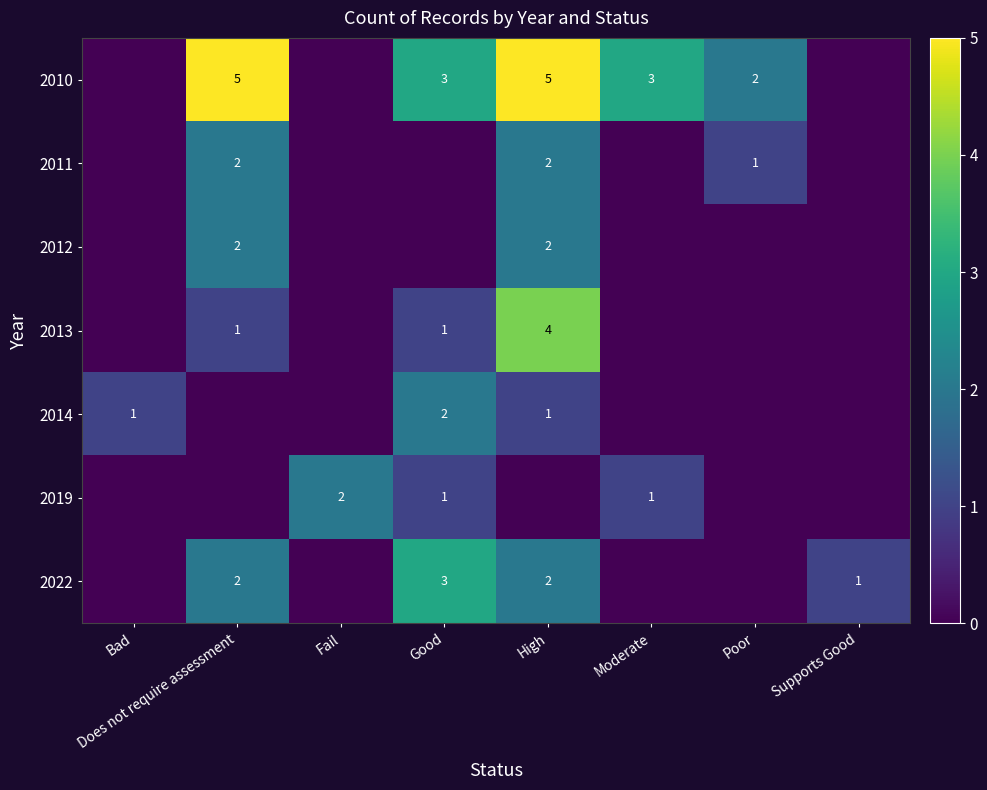

The 2011 series shows 2 at High. True or false?

True